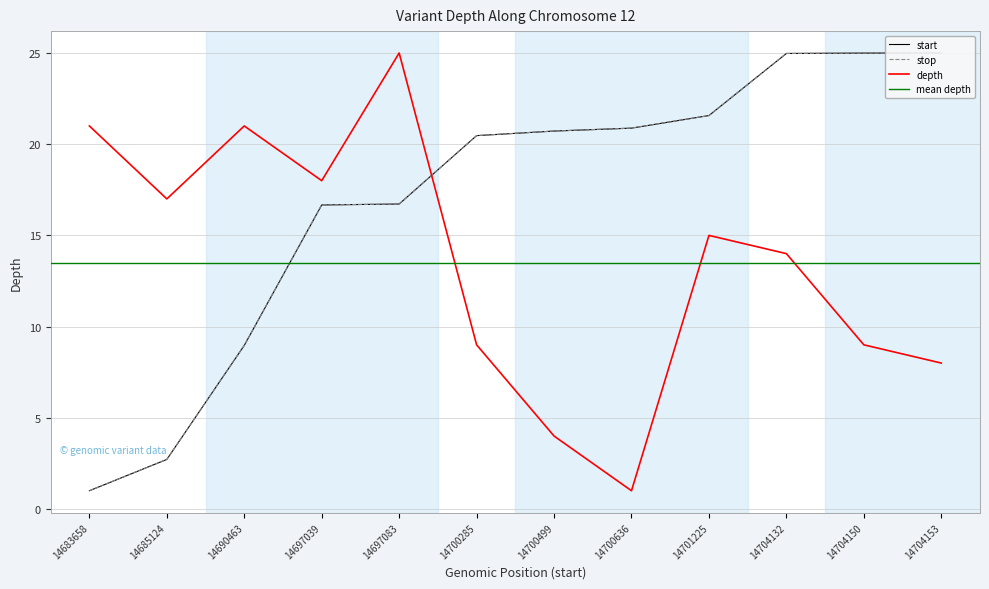

At which category does the chart reach its minimum across all series?

14700636